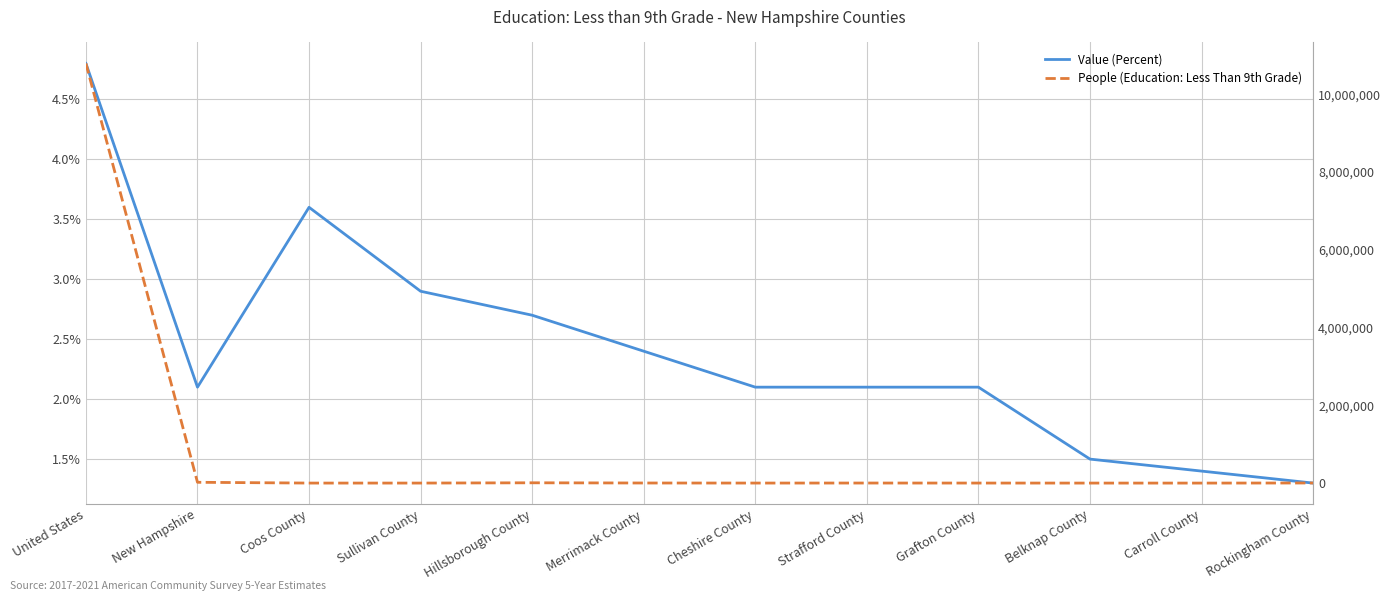

At which category is the sum across all series the highest?

United States